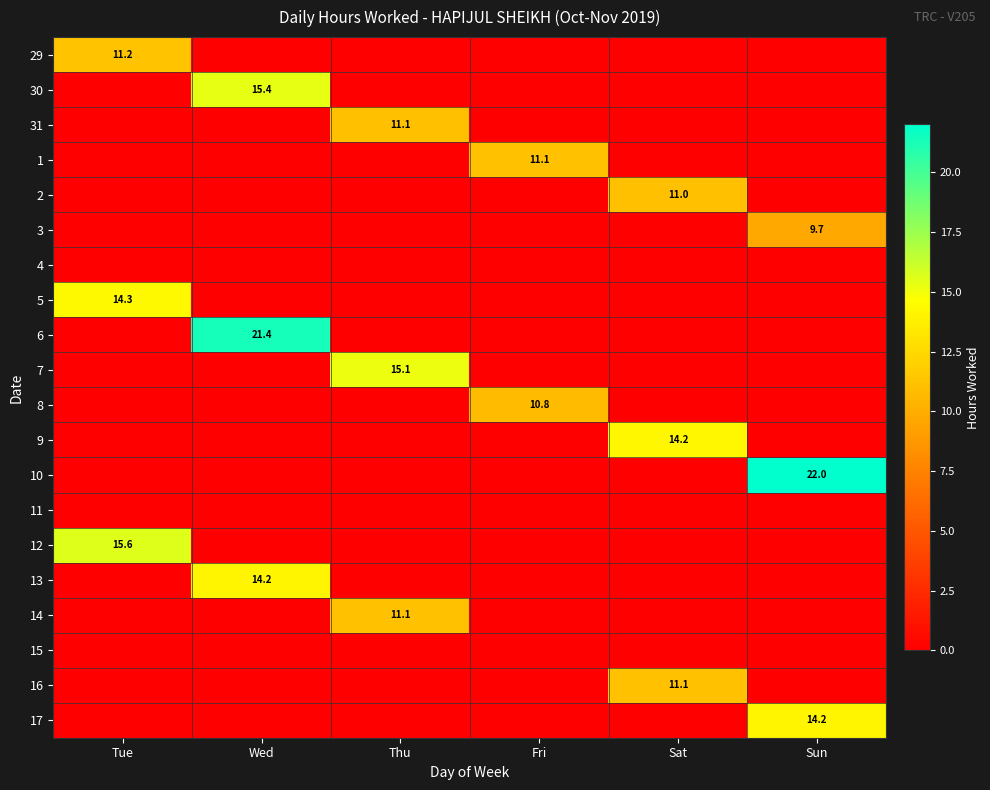

True or false: 14 has a value of 11.1 at Thu.

True